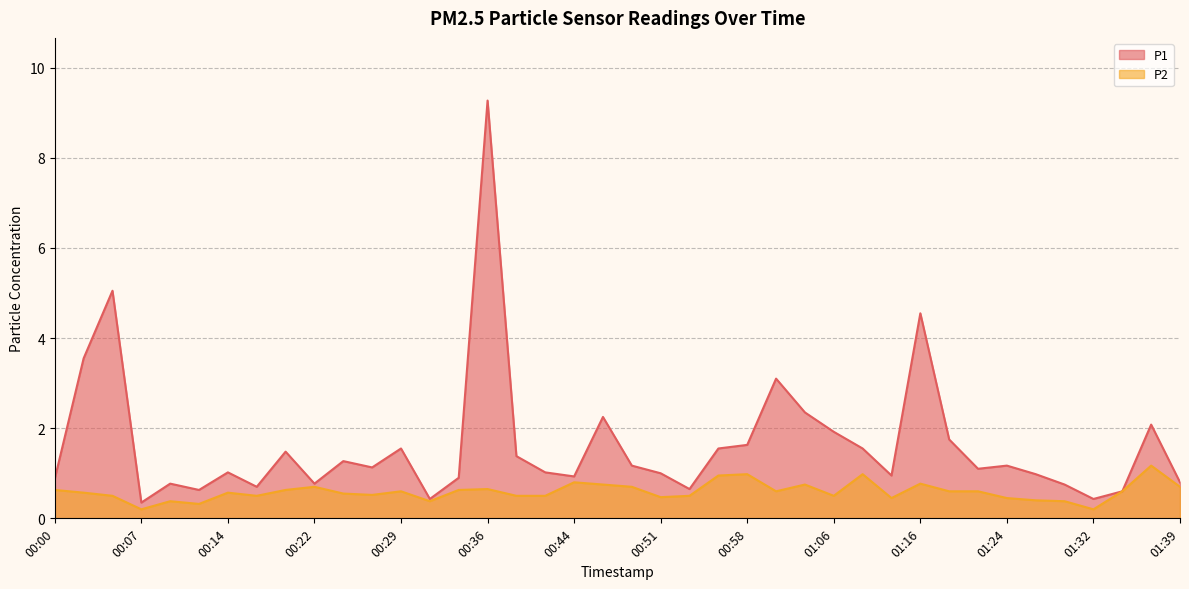

The P2 series shows 0.5 at 00:05. True or false?

True